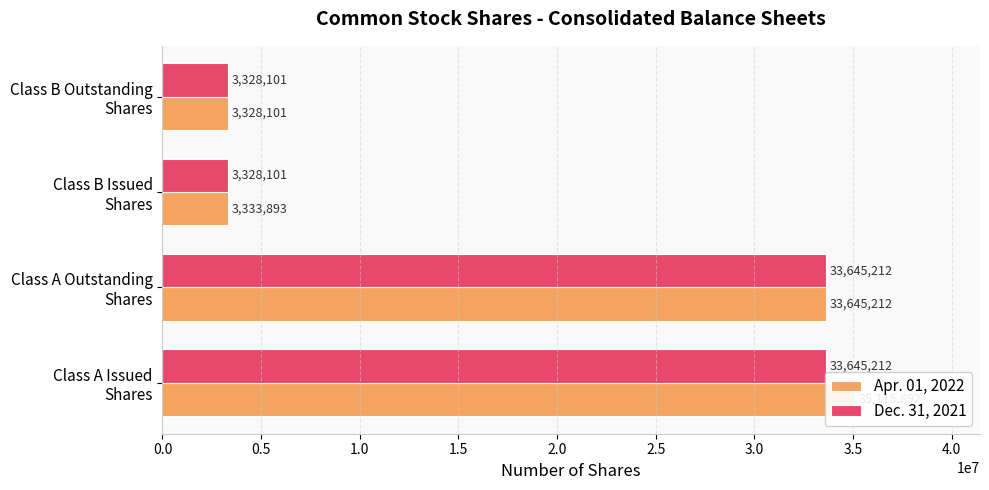

What is the smallest value displayed?

3328101